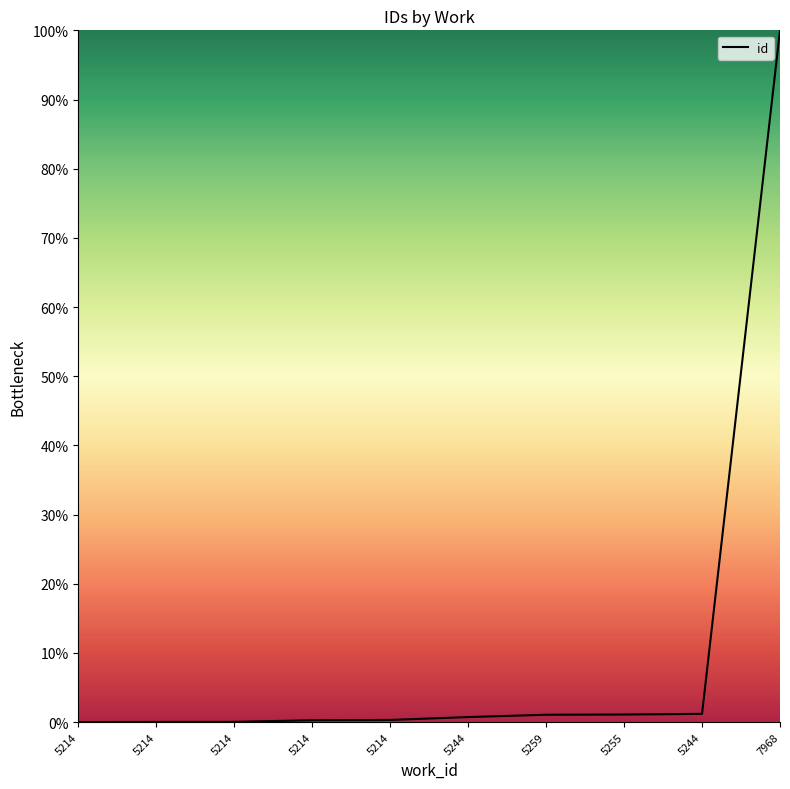

Is this an area chart (filled region under the line)?

Yes